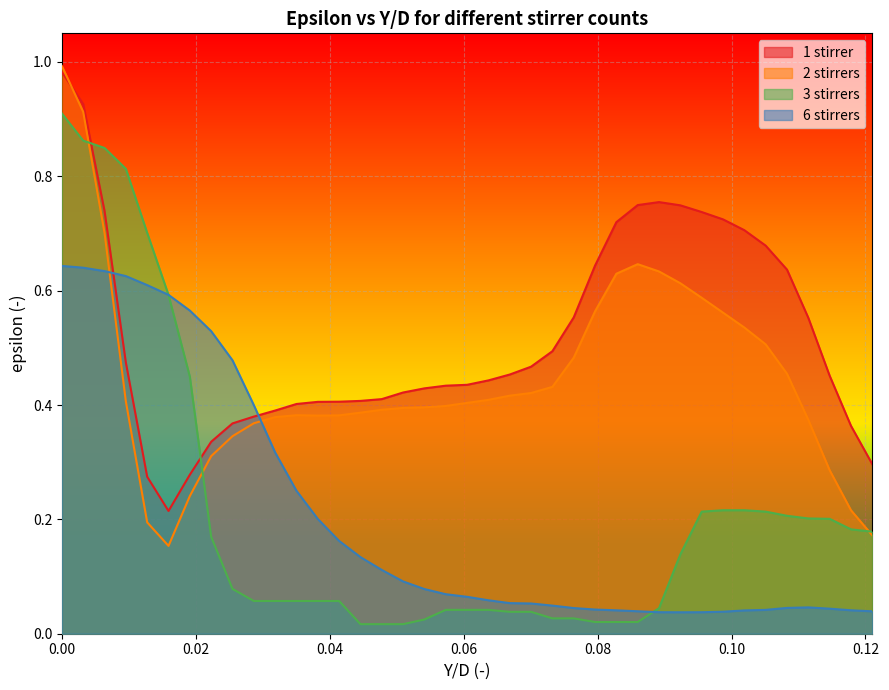

How many times do 2 stirrers and 6 stirrers cross each other?

2